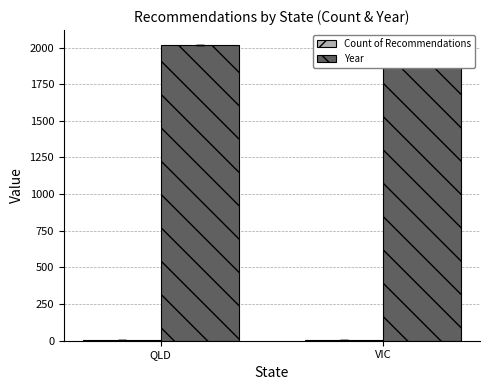

The Year series shows 1280 at VIC. True or false?

False